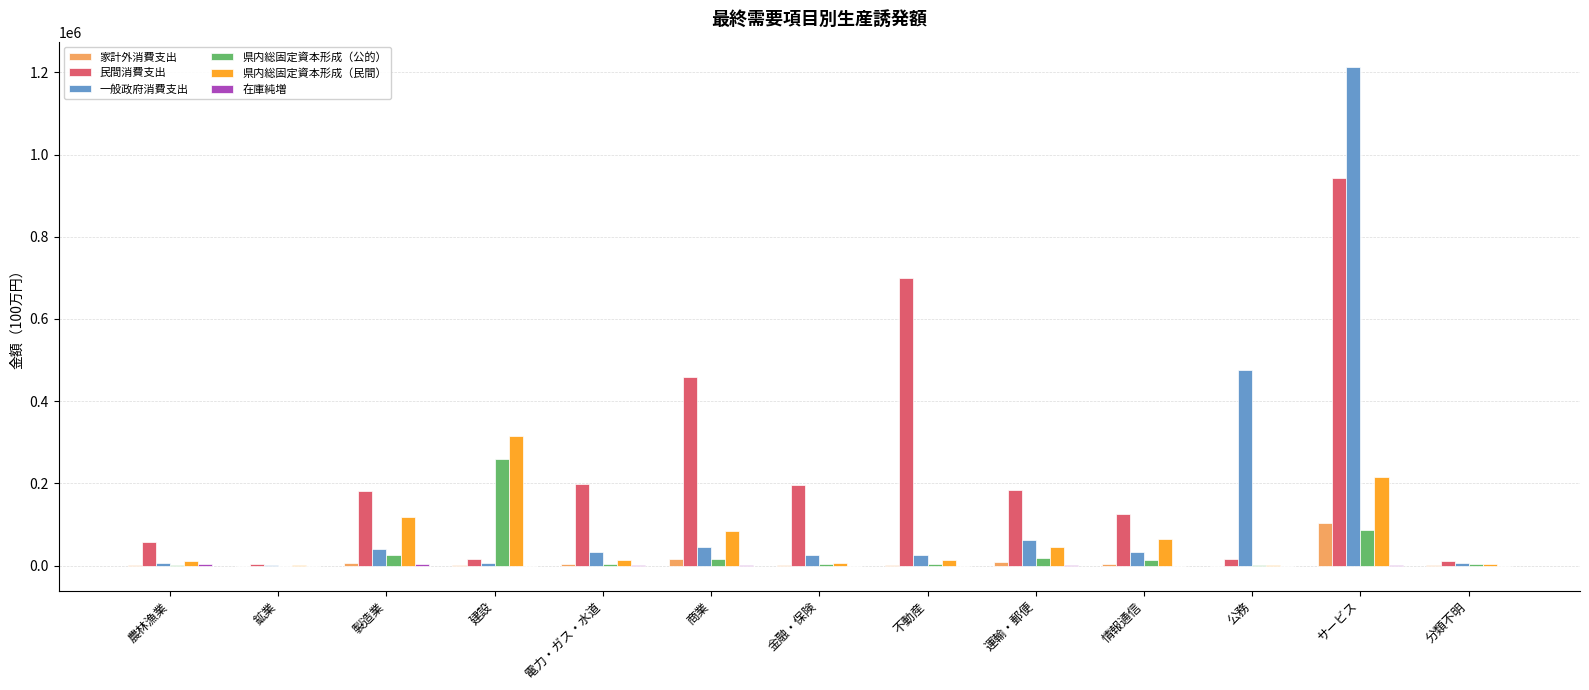

Does the chart contain stacked bars?

No